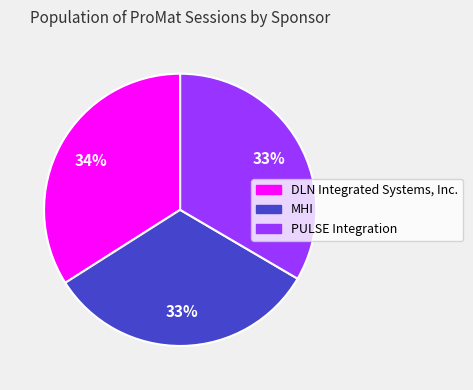

The PULSE Integration slice represents 33% of the pie. True or false?

True